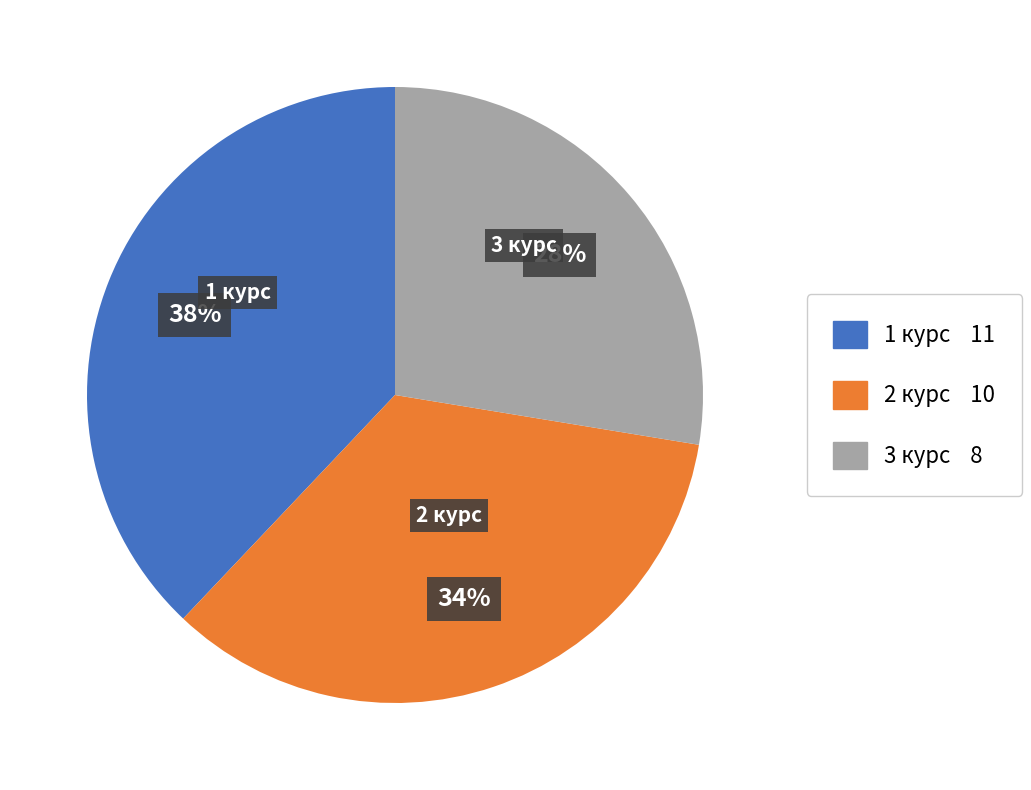

Does any single category account for the majority?

No